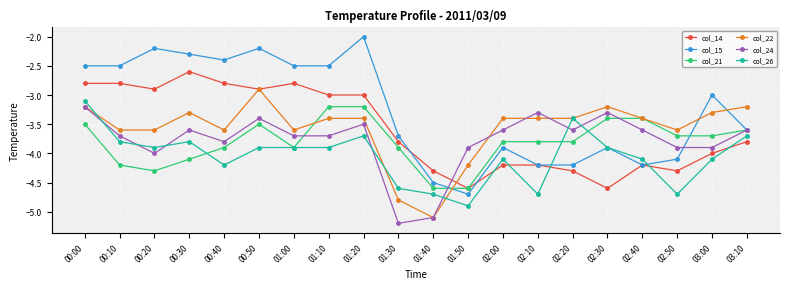

Which category has the highest value across all series?

01:20